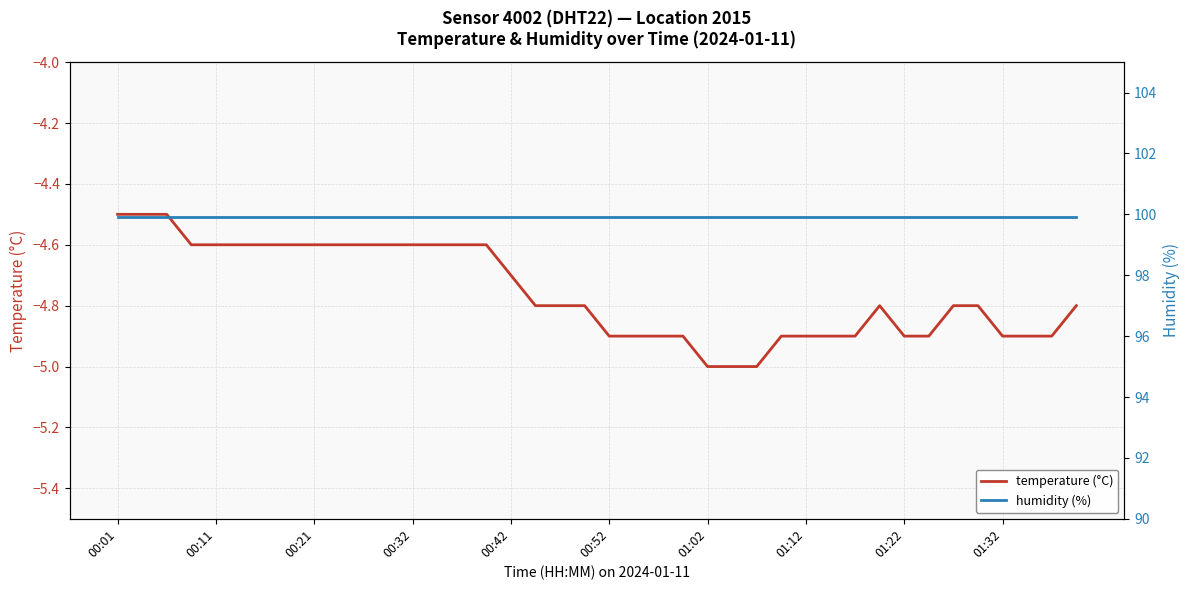

True or false: temperature (°C) and humidity (%) cross at least once.

False